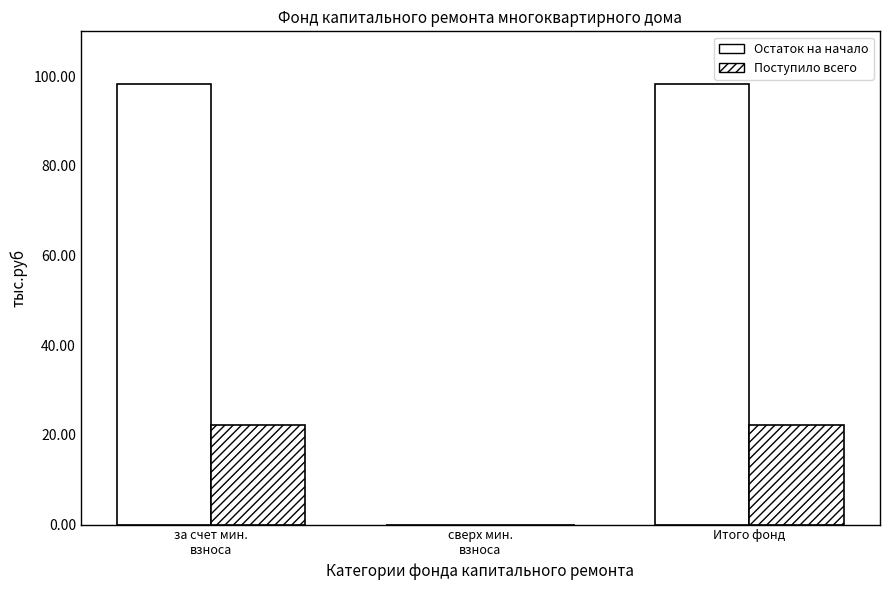

Are the bars horizontal?

No